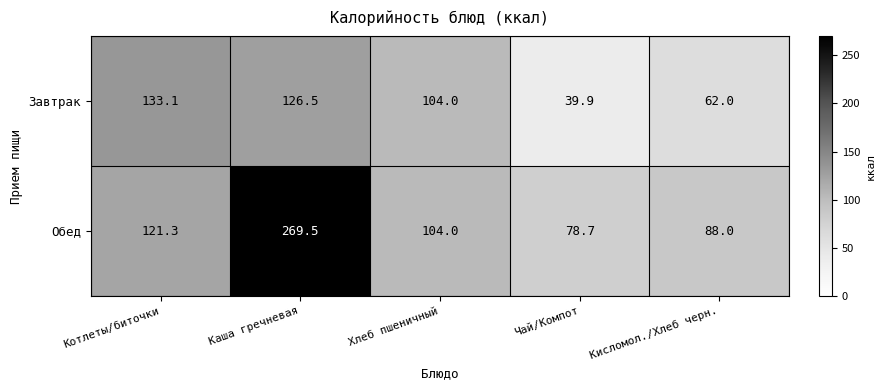

Which series changed the most between Каша гречневая and Хлеб пшеничный?

Обед